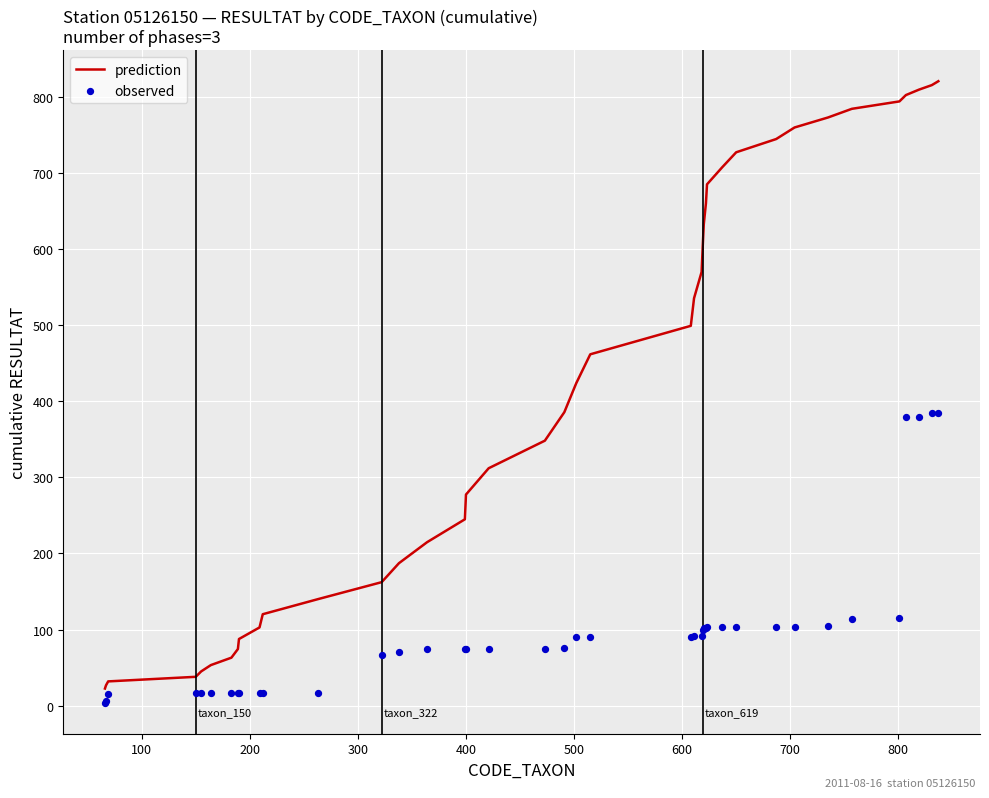

Which series has the largest total across all categories?

prediction